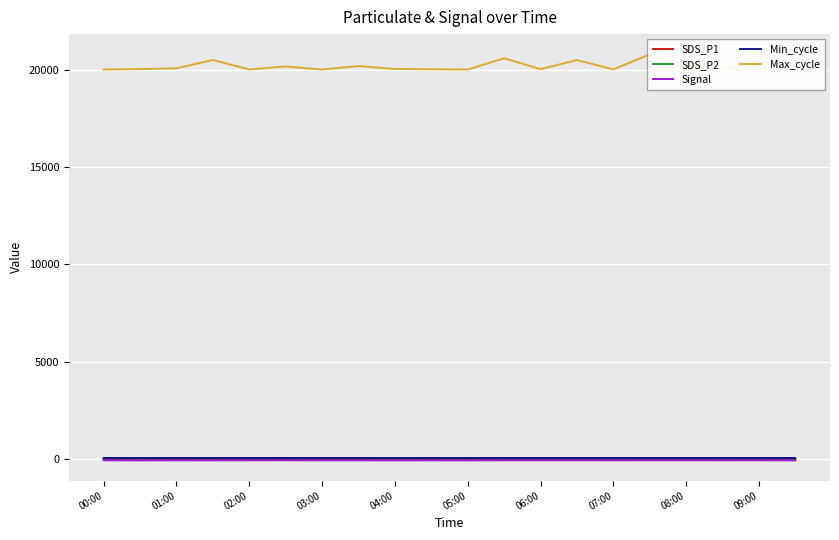

True or false: Max_cycle and SDS_P1 cross at least once.

False